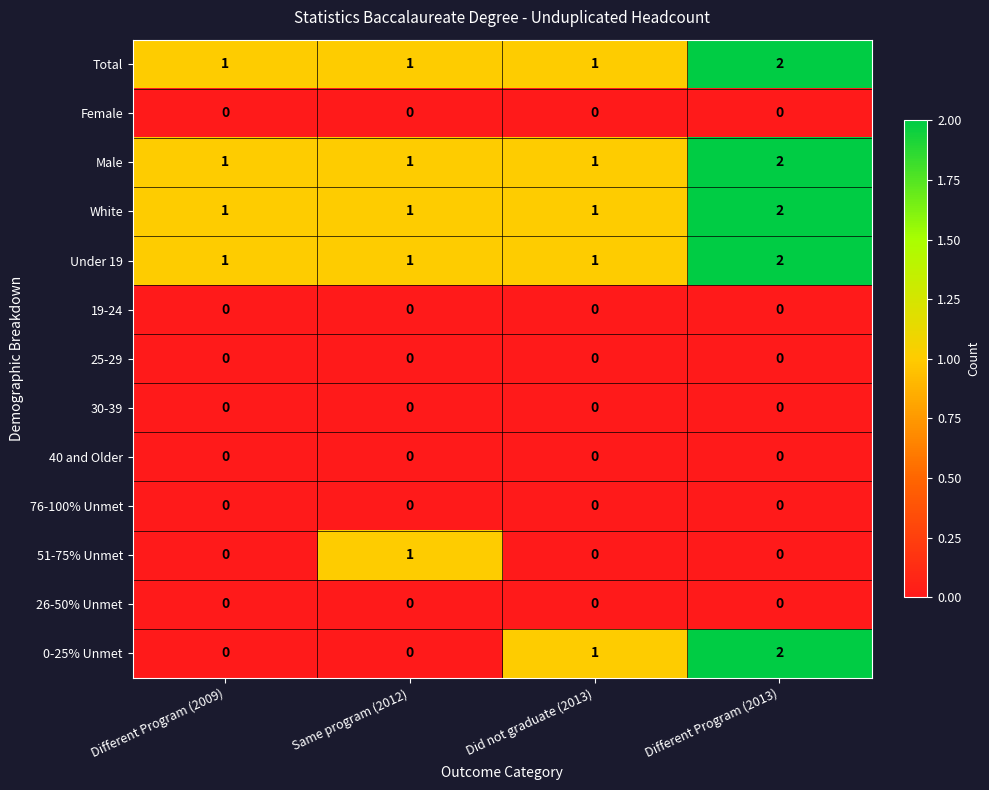

What is the total value across all series at Different Program (2009)?

4